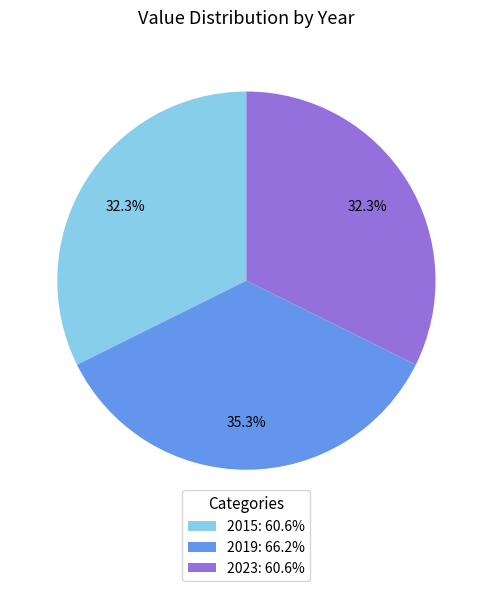

Combined, what portion of the pie is 2019: 66.2% and 2015: 60.6%?

67.7%